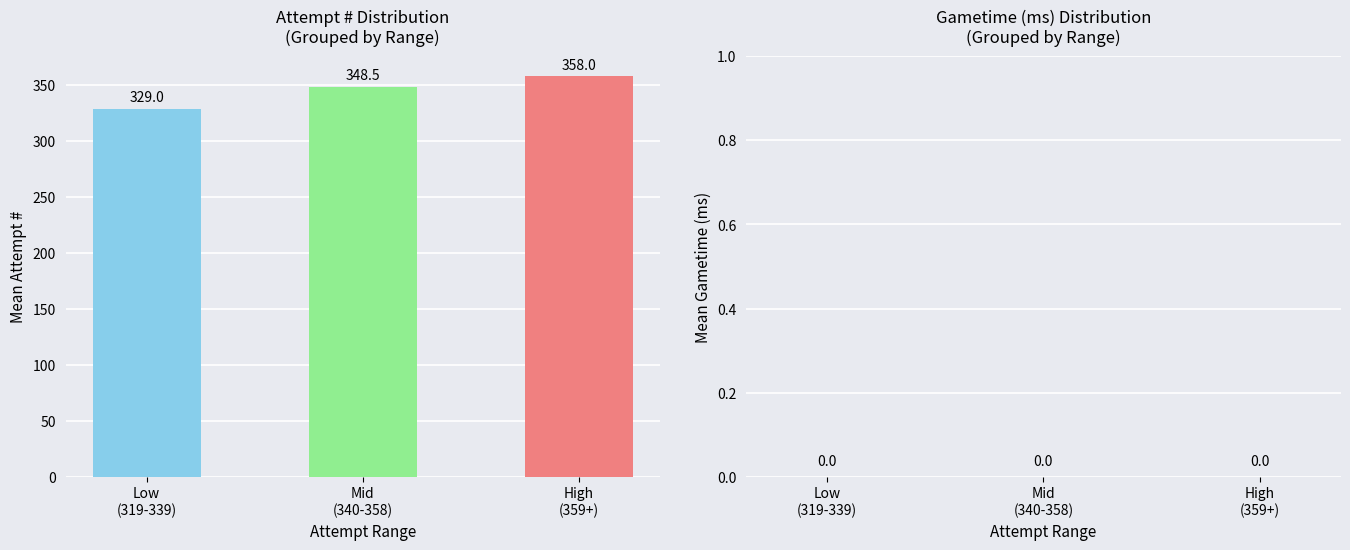

Count the values in the range 329 to 358.

3